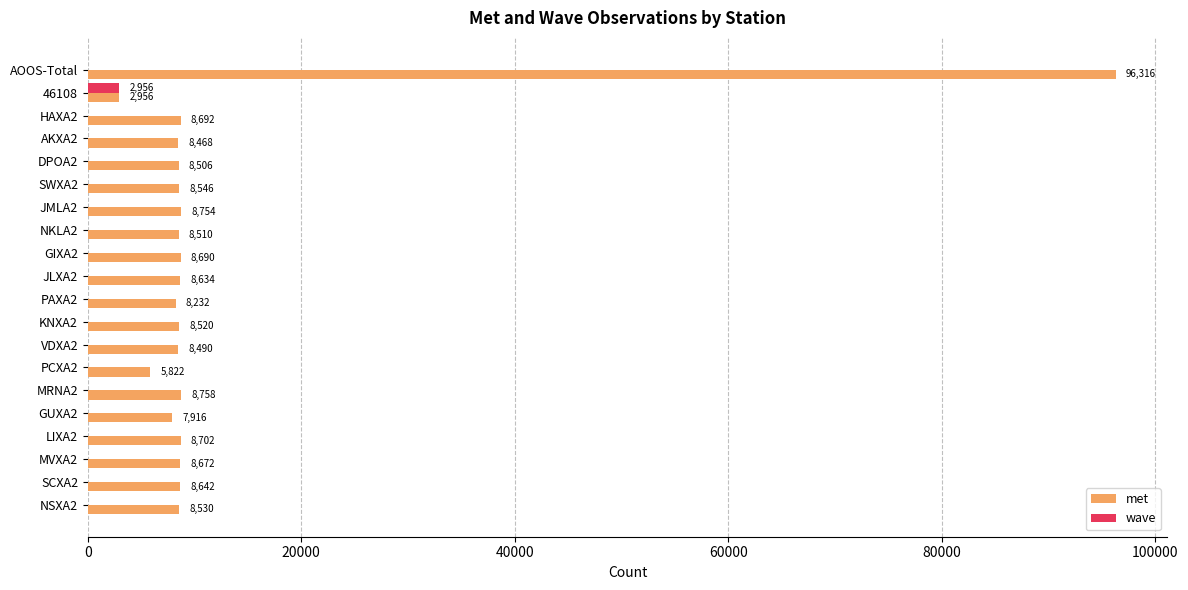

What is the sum of all met values?

250356